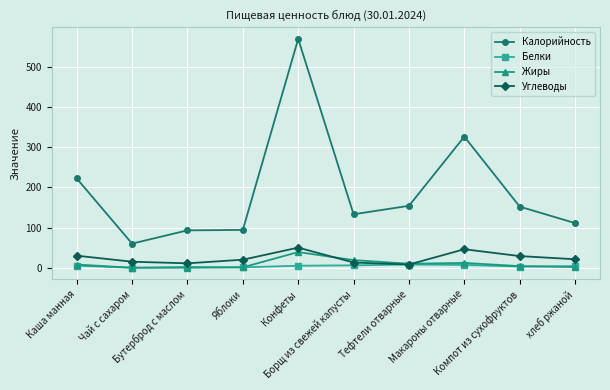

True or false: Калорийность has a value of 111.0 at хлеб ржаной.

True